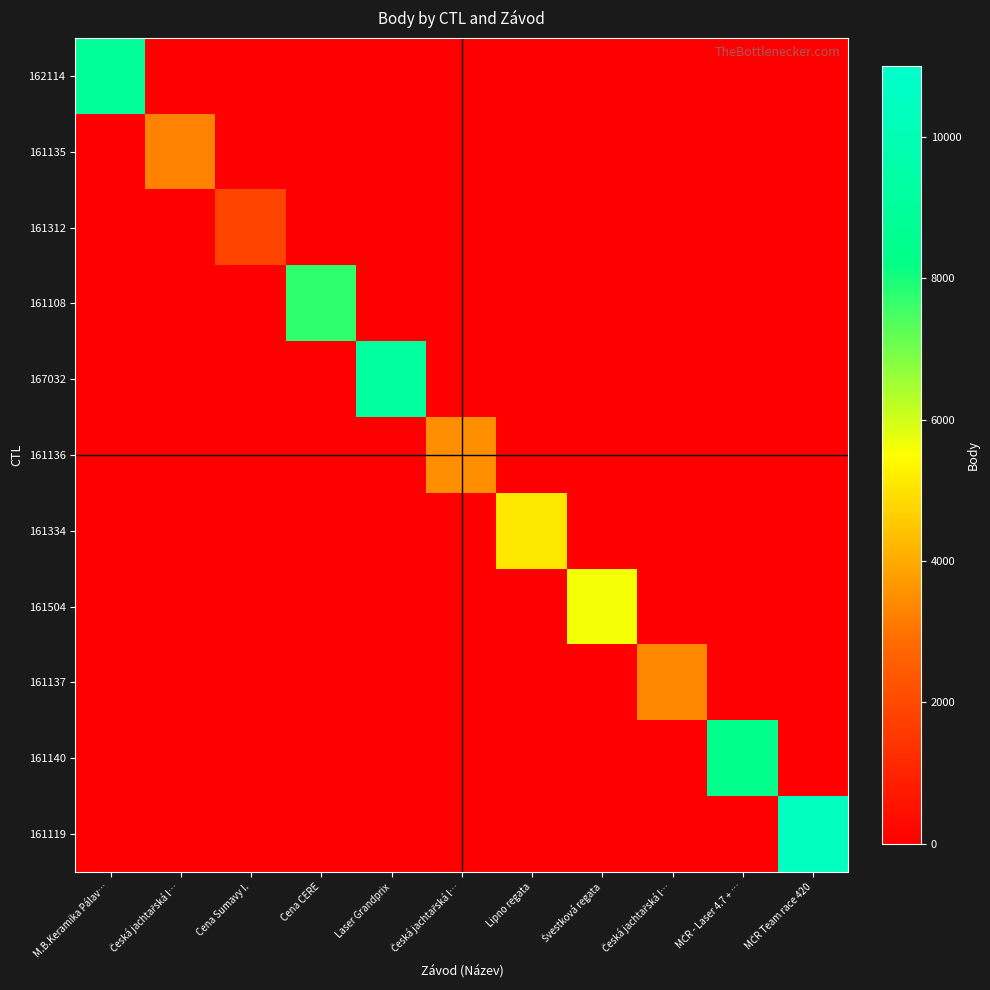

Reading left to right, transcribe all the data shown in this chart.

162114: M.B.Keramika Pálav…=8940	Česká jachtařská l…=0	Cena Sumavy I.=0	Cena CERE=0	Laser Grandprix=0	Česká jachtařská l…=0	Lipno regata=0	Švestková regata=0	Česká jachtařská l…=0	MČR - Laser 4.7 + …=0	MČR Team race 420=0
161135: M.B.Keramika Pálav…=0	Česká jachtařská l…=3283	Cena Sumavy I.=0	Cena CERE=0	Laser Grandprix=0	Česká jachtařská l…=0	Lipno regata=0	Švestková regata=0	Česká jachtařská l…=0	MČR - Laser 4.7 + …=0	MČR Team race 420=0
161312: M.B.Keramika Pálav…=0	Česká jachtařská l…=0	Cena Sumavy I.=1850	Cena CERE=0	Laser Grandprix=0	Česká jachtařská l…=0	Lipno regata=0	Švestková regata=0	Česká jachtařská l…=0	MČR - Laser 4.7 + …=0	MČR Team race 420=0
161108: M.B.Keramika Pálav…=0	Česká jachtařská l…=0	Cena Sumavy I.=0	Cena CERE=7707	Laser Grandprix=0	Česká jachtařská l…=0	Lipno regata=0	Švestková regata=0	Česká jachtařská l…=0	MČR - Laser 4.7 + …=0	MČR Team race 420=0
167032: M.B.Keramika Pálav…=0	Česká jachtařská l…=0	Cena Sumavy I.=0	Cena CERE=0	Laser Grandprix=9136	Česká jachtařská l…=0	Lipno regata=0	Švestková regata=0	Česká jachtařská l…=0	MČR - Laser 4.7 + …=0	MČR Team race 420=0
161136: M.B.Keramika Pálav…=0	Česká jachtařská l…=0	Cena Sumavy I.=0	Cena CERE=0	Laser Grandprix=0	Česká jachtařská l…=3493	Lipno regata=0	Švestková regata=0	Česká jachtařská l…=0	MČR - Laser 4.7 + …=0	MČR Team race 420=0
161334: M.B.Keramika Pálav…=0	Česká jachtařská l…=0	Cena Sumavy I.=0	Cena CERE=0	Laser Grandprix=0	Česká jachtařská l…=0	Lipno regata=5106	Švestková regata=0	Česká jachtařská l…=0	MČR - Laser 4.7 + …=0	MČR Team race 420=0
161504: M.B.Keramika Pálav…=0	Česká jachtařská l…=0	Cena Sumavy I.=0	Cena CERE=0	Laser Grandprix=0	Česká jachtařská l…=0	Lipno regata=0	Švestková regata=5600	Česká jachtařská l…=0	MČR - Laser 4.7 + …=0	MČR Team race 420=0
161137: M.B.Keramika Pálav…=0	Česká jachtařská l…=0	Cena Sumavy I.=0	Cena CERE=0	Laser Grandprix=0	Česká jachtařská l…=0	Lipno regata=0	Švestková regata=0	Česká jachtařská l…=3368	MČR - Laser 4.7 + …=0	MČR Team race 420=0
161140: M.B.Keramika Pálav…=0	Česká jachtařská l…=0	Cena Sumavy I.=0	Cena CERE=0	Laser Grandprix=0	Česká jachtařská l…=0	Lipno regata=0	Švestková regata=0	Česká jachtařská l…=0	MČR - Laser 4.7 + …=8437	MČR Team race 420=0
161119: M.B.Keramika Pálav…=0	Česká jachtařská l…=0	Cena Sumavy I.=0	Cena CERE=0	Laser Grandprix=0	Česká jachtařská l…=0	Lipno regata=0	Švestková regata=0	Česká jachtařská l…=0	MČR - Laser 4.7 + …=0	MČR Team race 420=10550